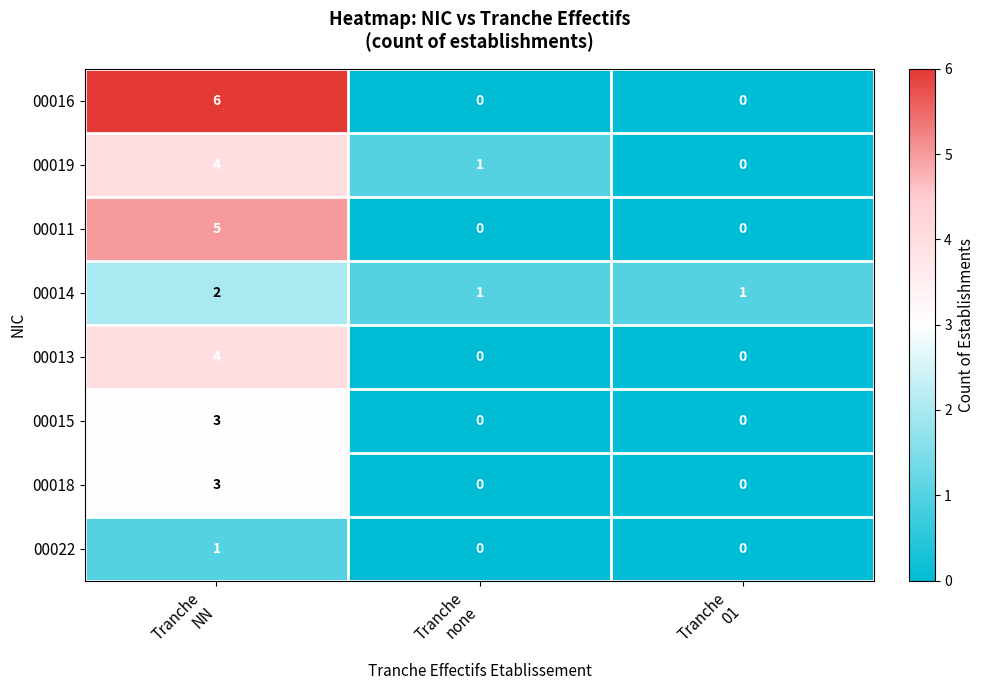

Count the number of categories in the chart.

3